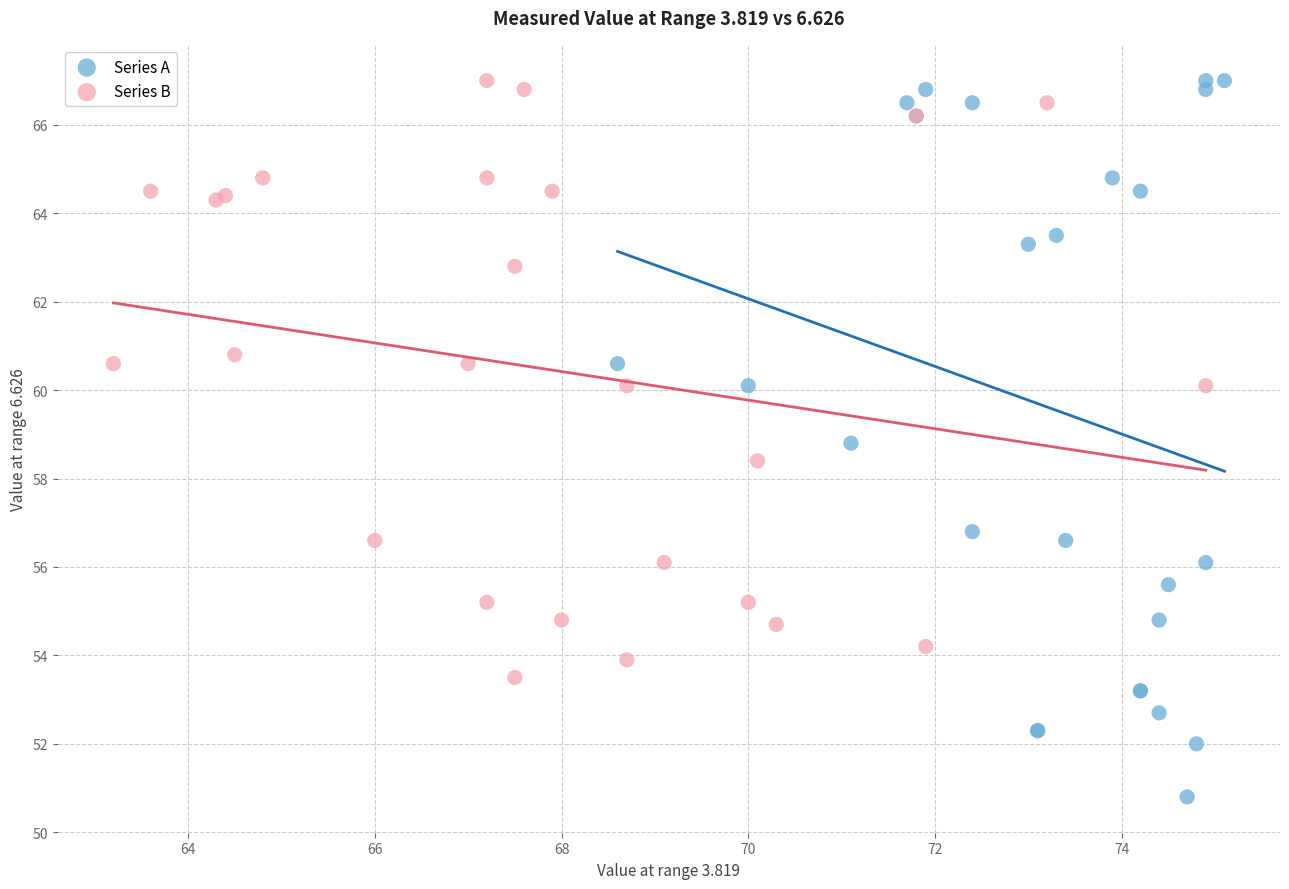

Which series has the widest spread of Y values?

Series A